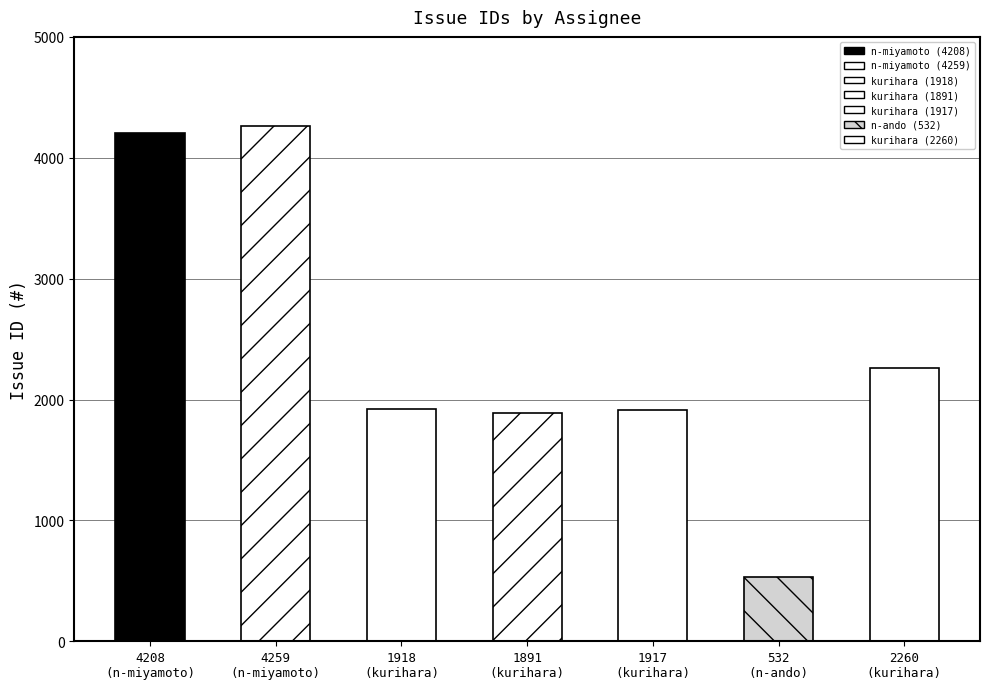

How many data points are less than 1918?

3